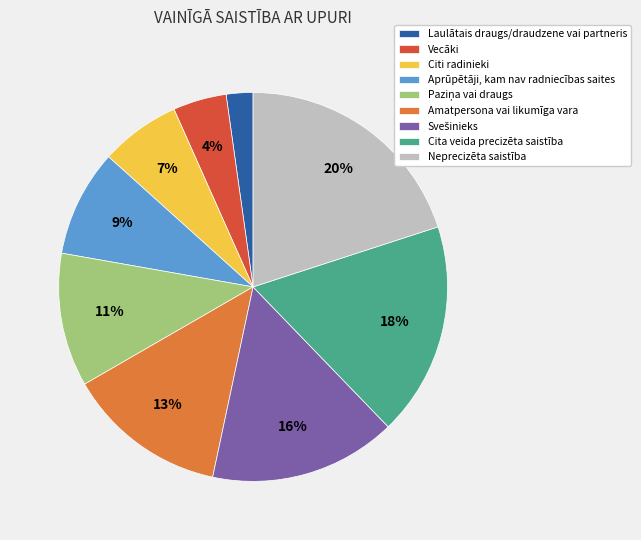

Between Neprecizēta saistība and Amatpersona vai likumīga vara, which is larger?

Neprecizēta saistība